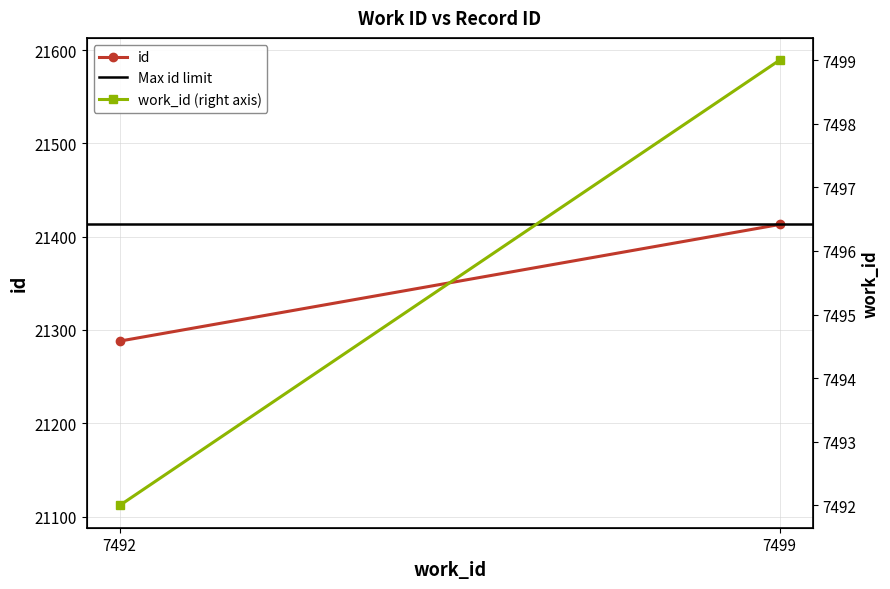

Reading left to right, transcribe all the data shown in this chart.

id: 21288	21413
Max id limit: 21413	21413
work_id (right axis): 7492	7499